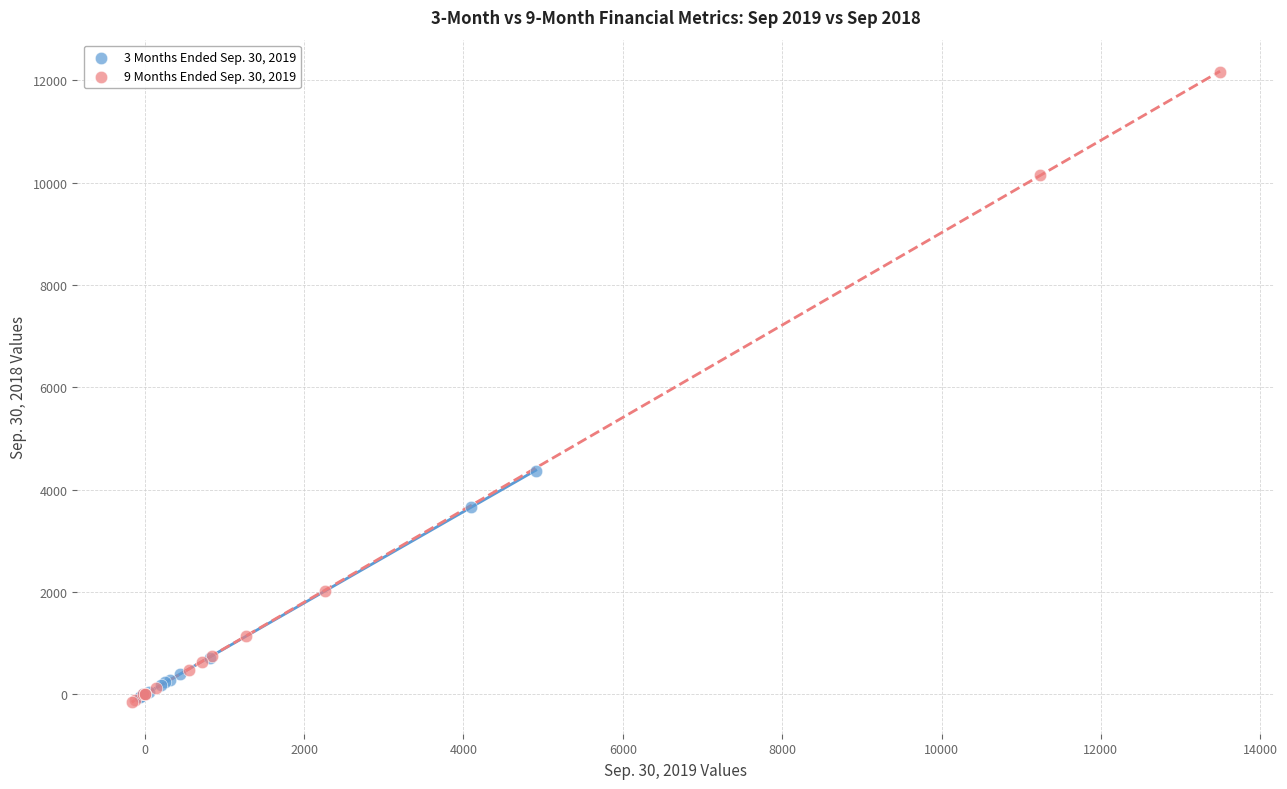

Which series has the largest Y range (max minus min)?

9 Months Ended Sep. 30, 2019